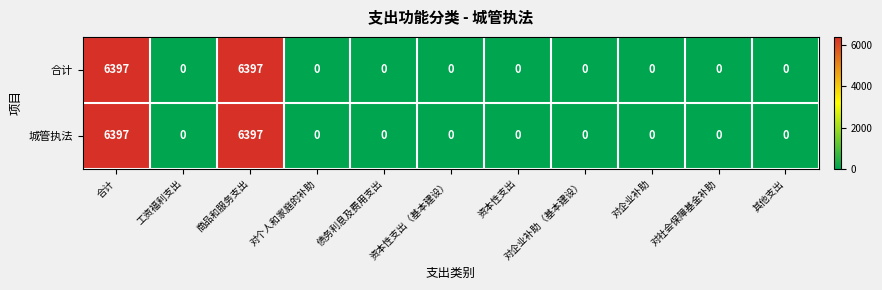

What is the sum of all 合计 values?

12794